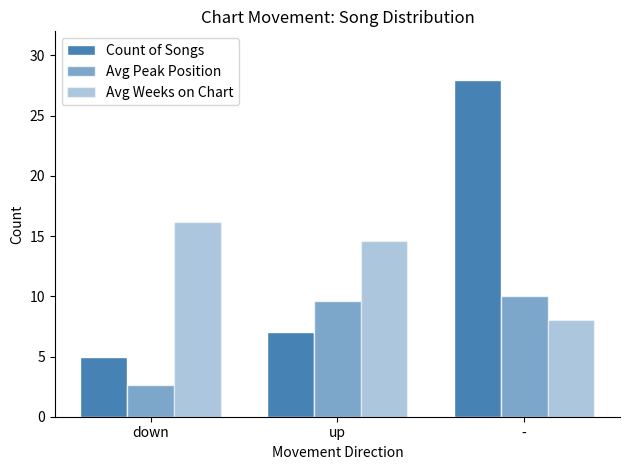

What is the spread (max minus min) of values at -?

20.0